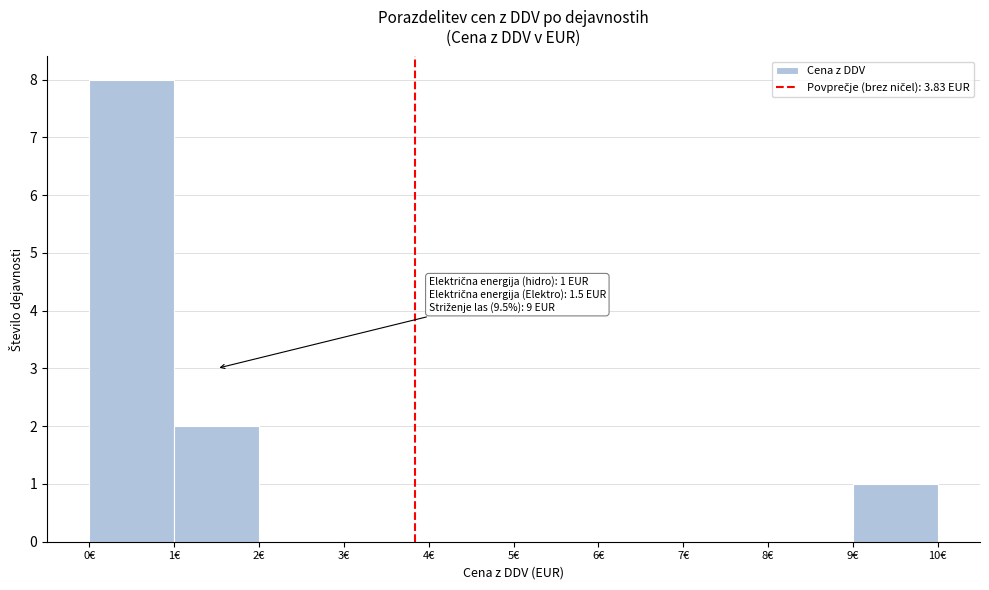

Which range on the x-axis has the tallest bar?

0 to 1